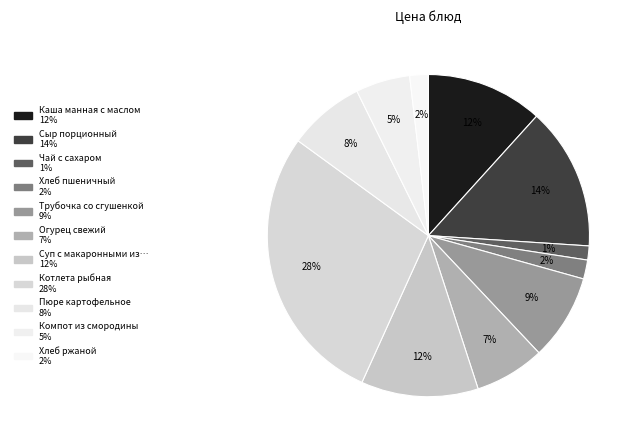

Which slice is the smallest?

Чай с сахаром